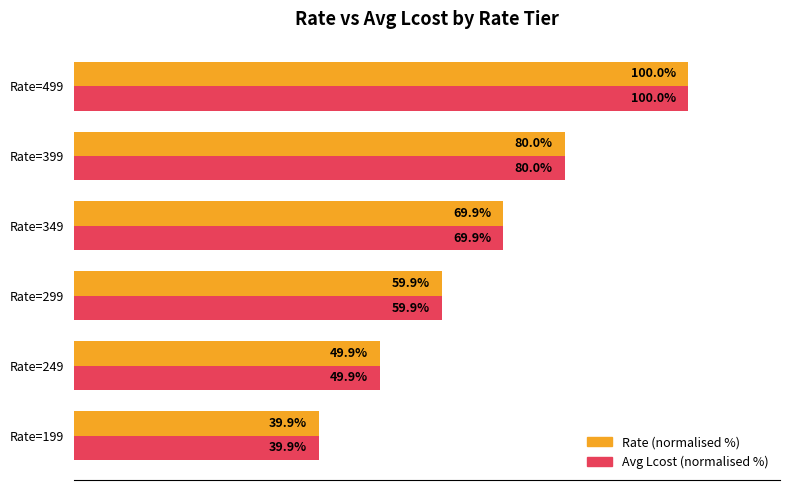

Which category has the highest value across all series?

Rate=499